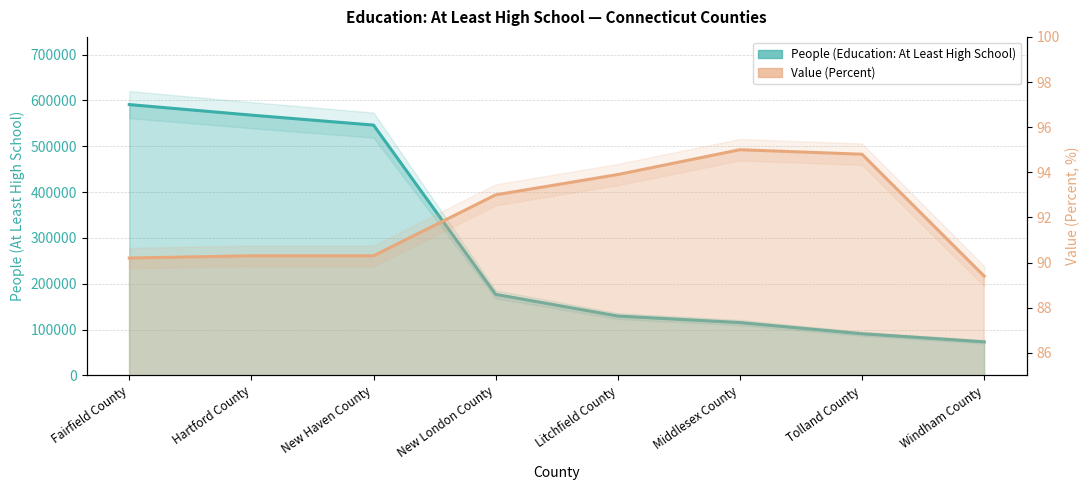

Does the chart have visible grid lines?

Yes